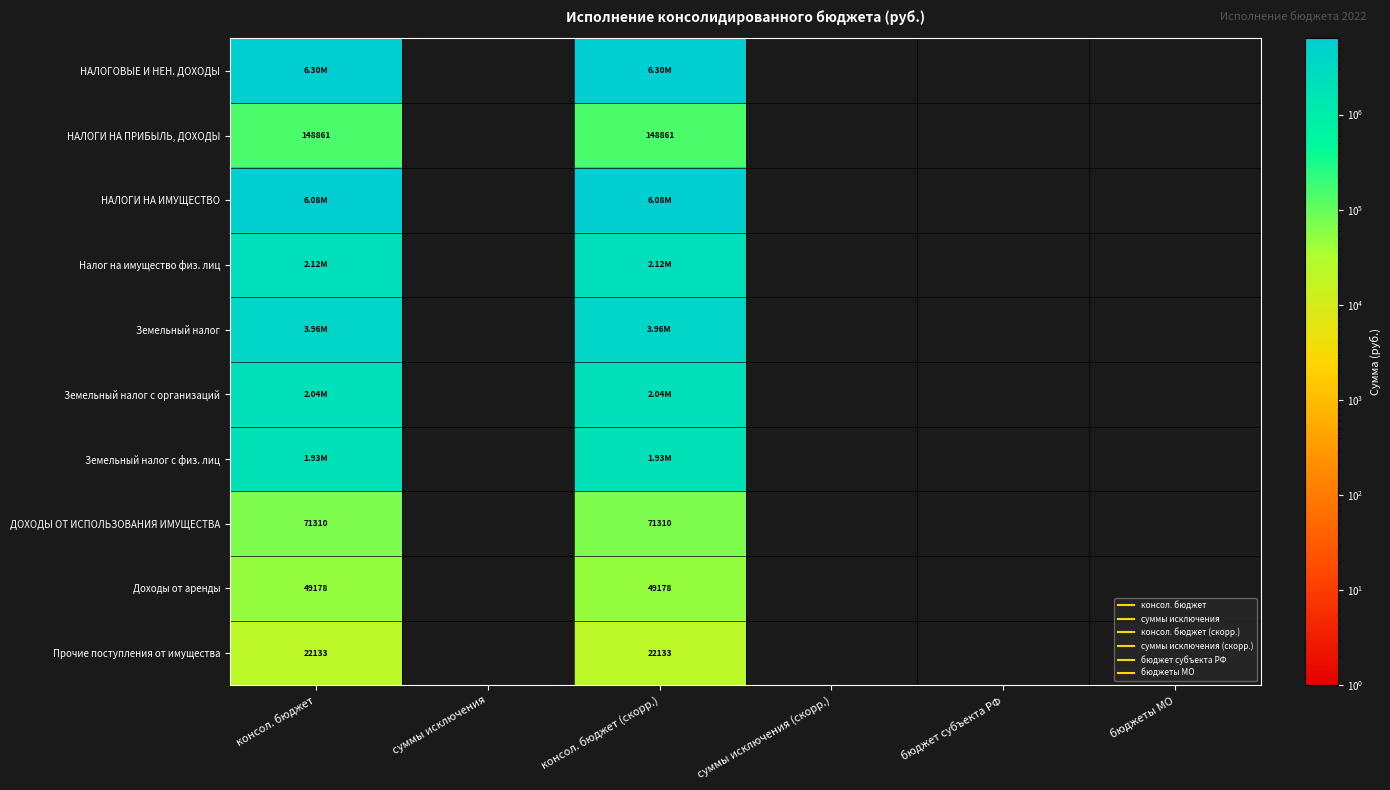

What is the spread (max minus min) of values at консол. бюджет (скорр.)?

6282733.4